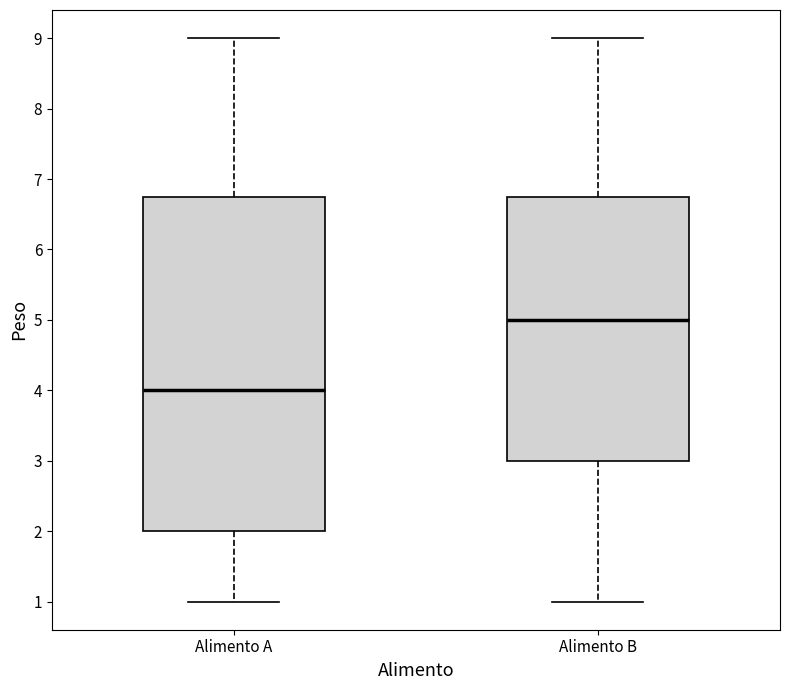

Which box's median line is the highest?

Alimento B